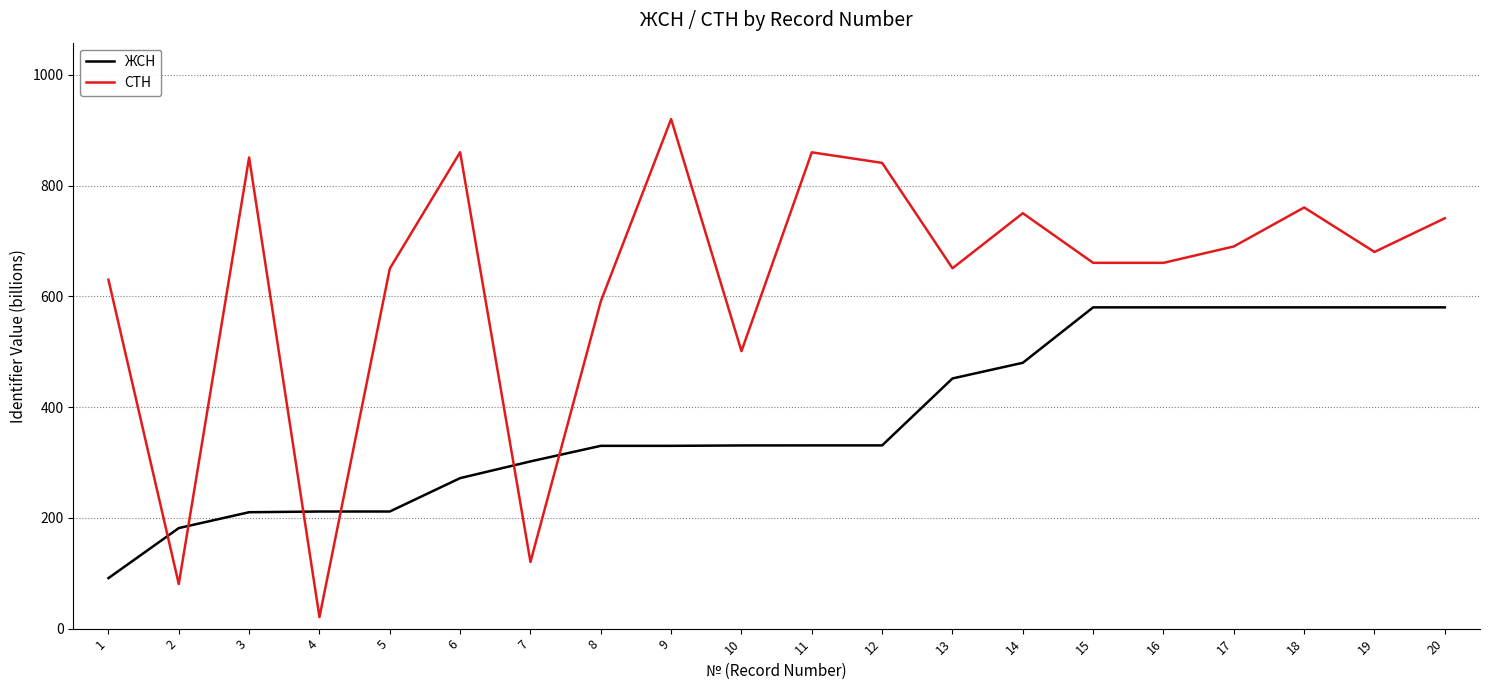

Which series has the widest spread of values?

СТН